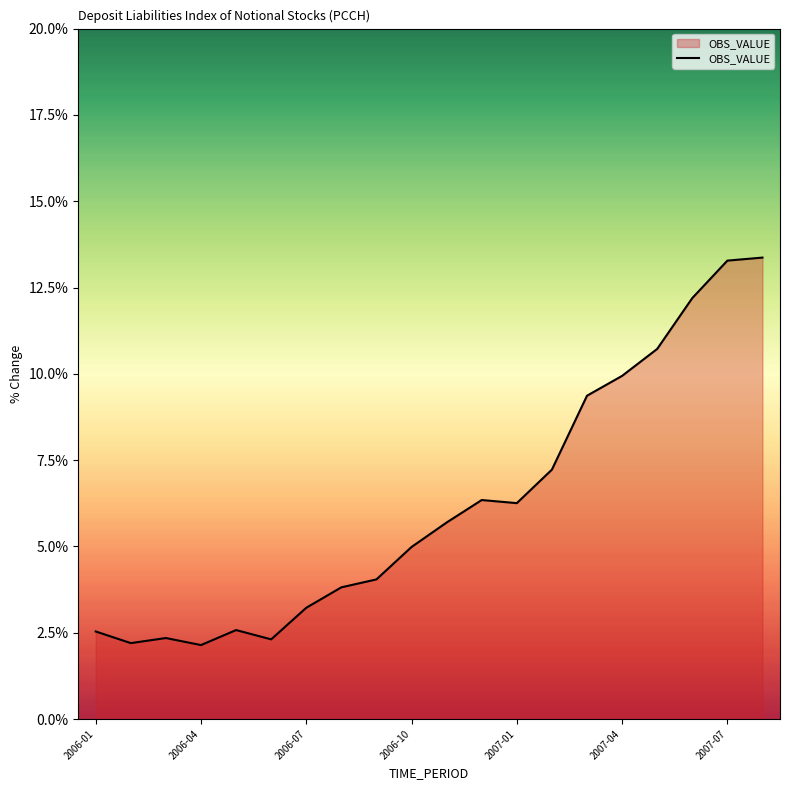

What is the greatest value displayed?

13.4